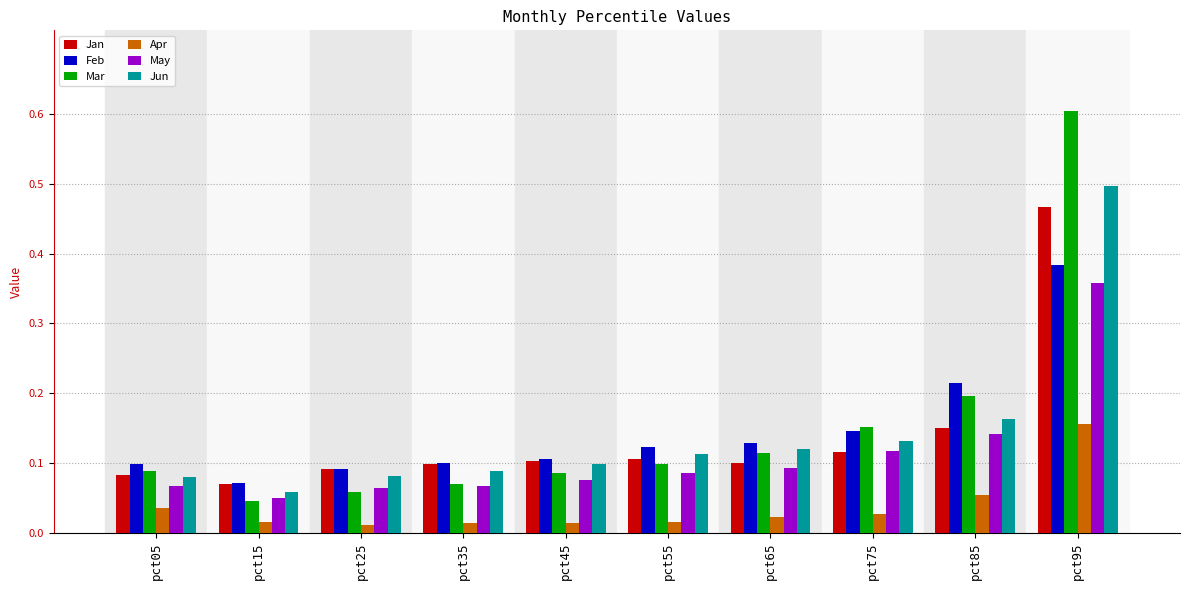

How many distinct data groups are displayed?

6